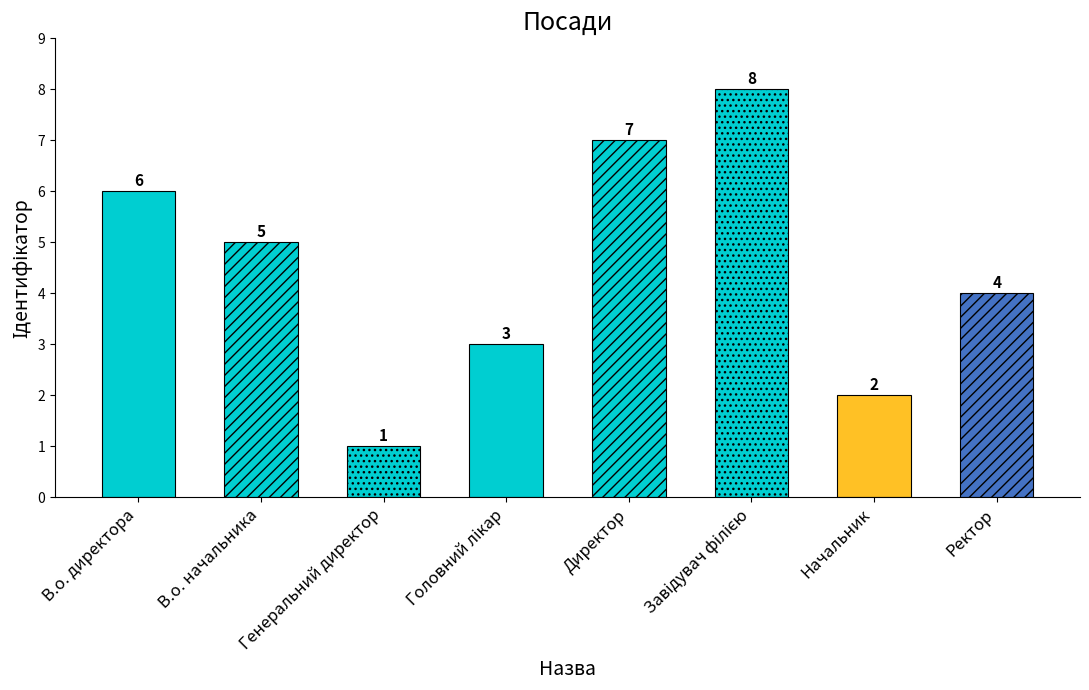

What is the maximum value shown in the chart?

8